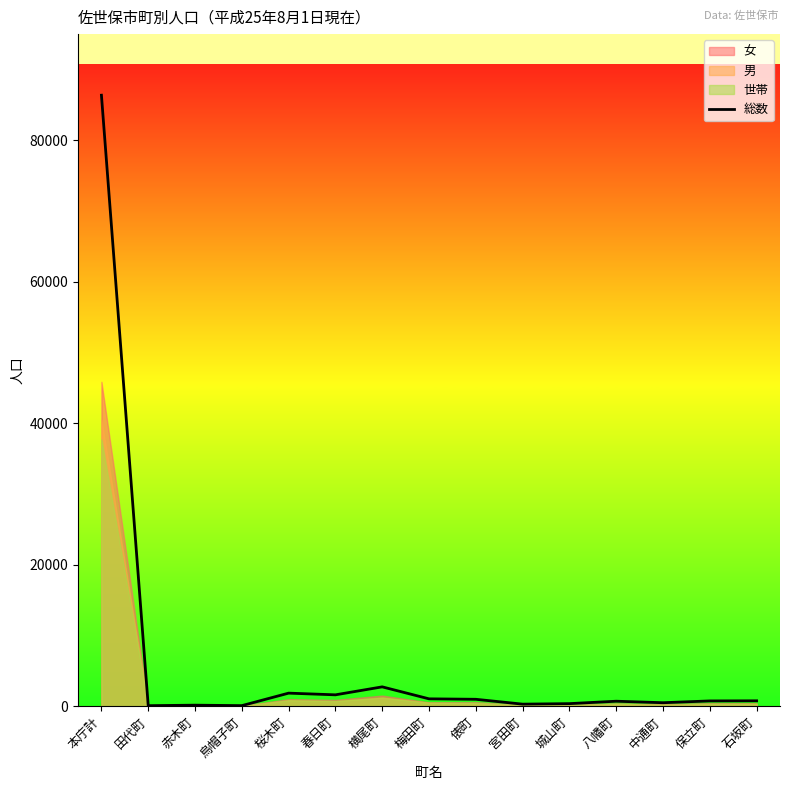

What is the difference between the maximum and second lowest values?

86282